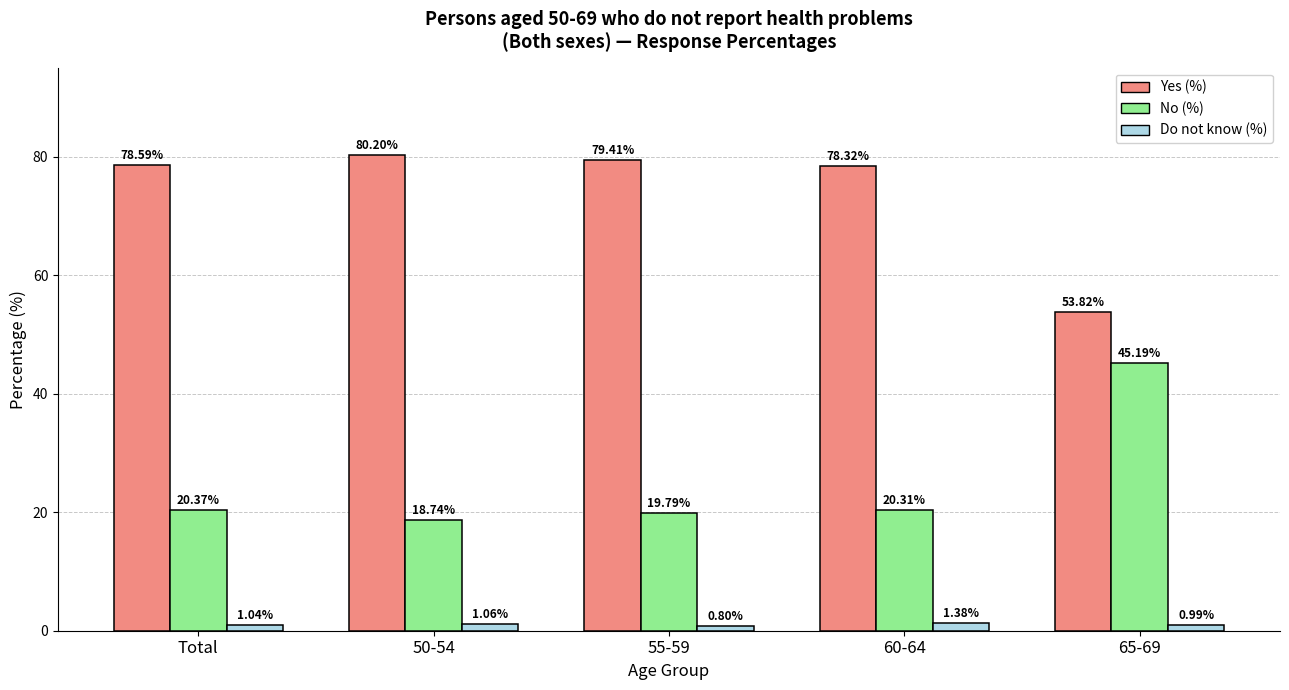

What position from the left is Total?

1